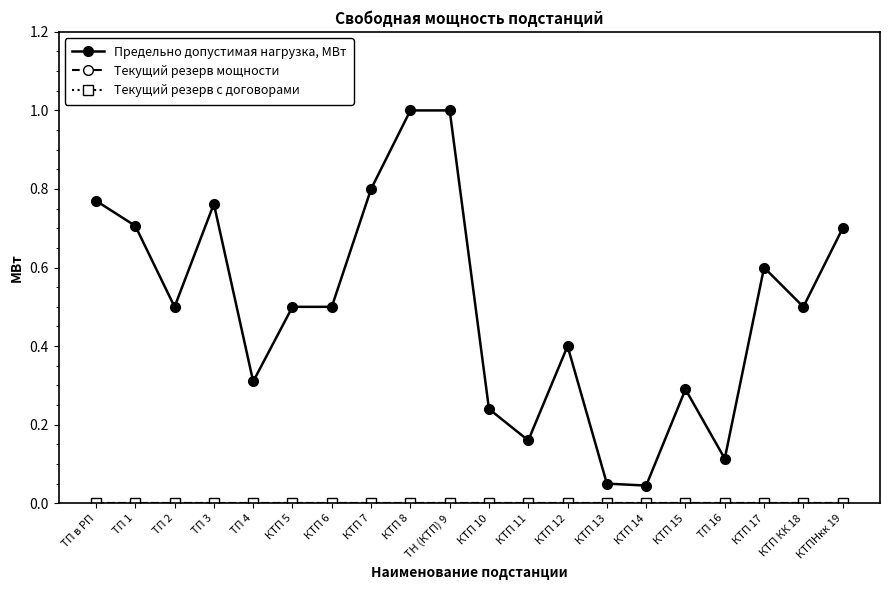

True or false: Текущий резерв с договорами and Текущий резерв мощности intersect in this chart.

False